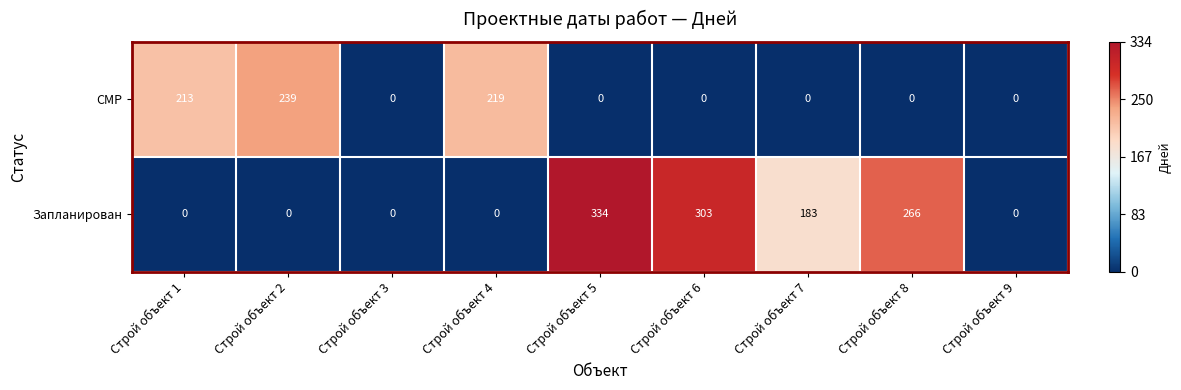

Between Строй объект 6 and Строй объект 7, which series saw the biggest shift?

Запланирован